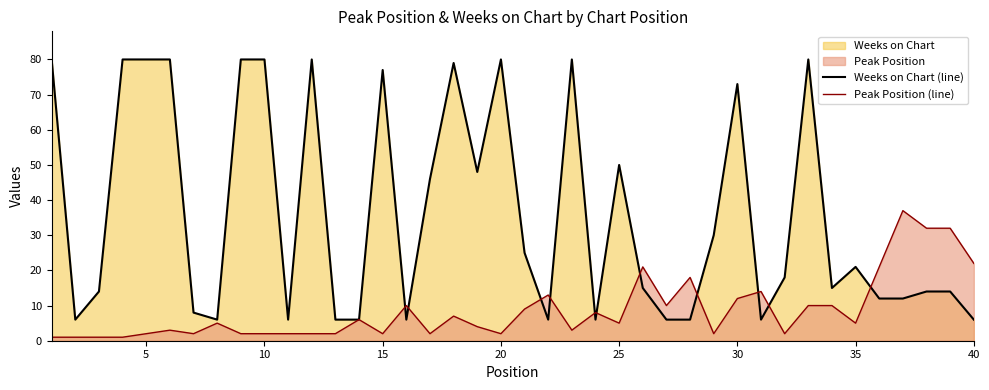

What is the sum of all Peak Position (line) values?

345